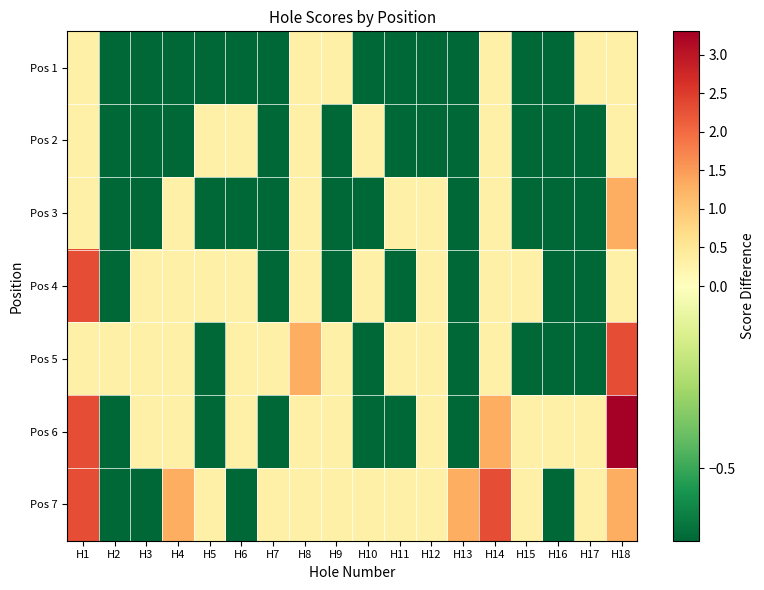

Which series has the largest total across all categories?

Pos 7